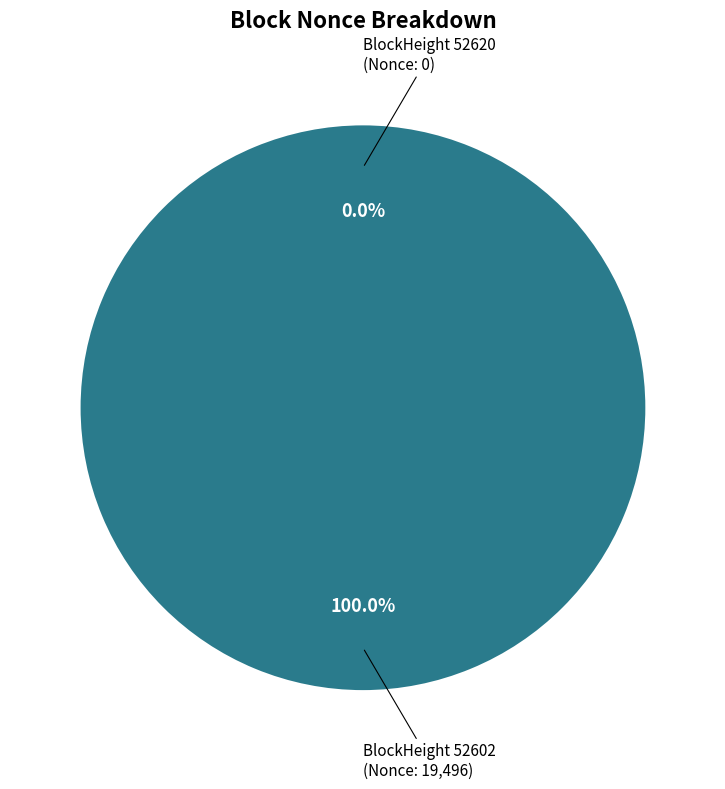

Rank the categories by value from lowest to highest.

52620, 52602